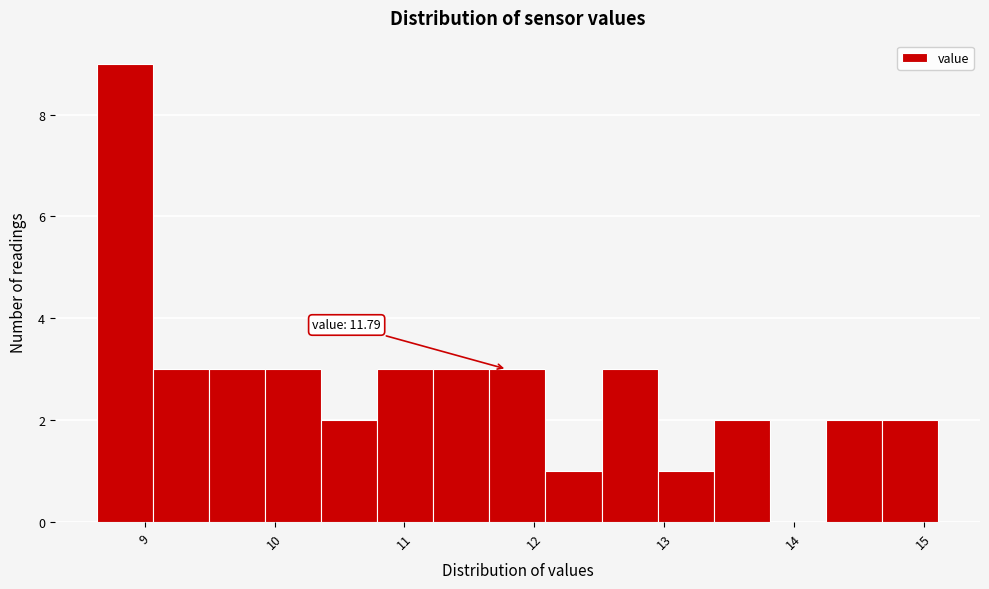

Over which range of the x-axis is the bar tallest?

8.6 to 9.1